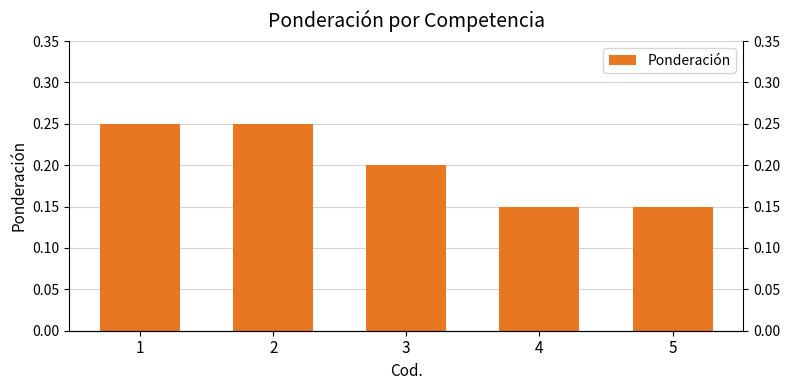

Read the value at 5.

0.1